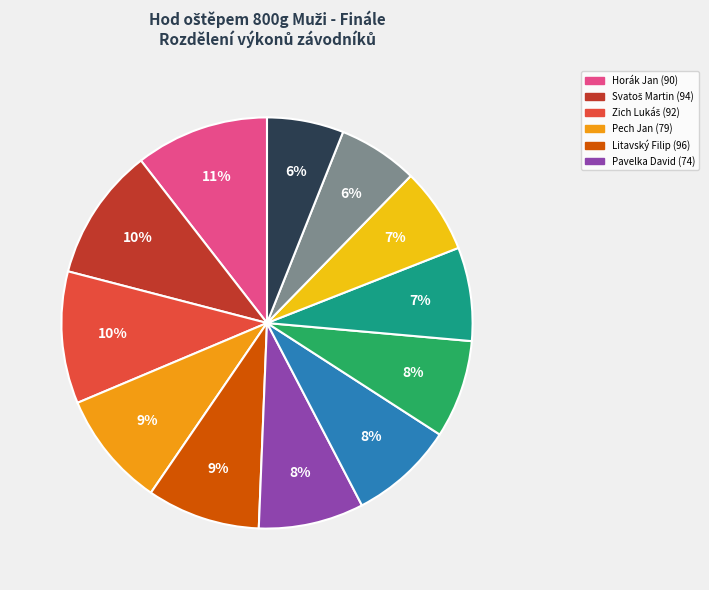

Is there any slice that represents more than half of the pie?

No